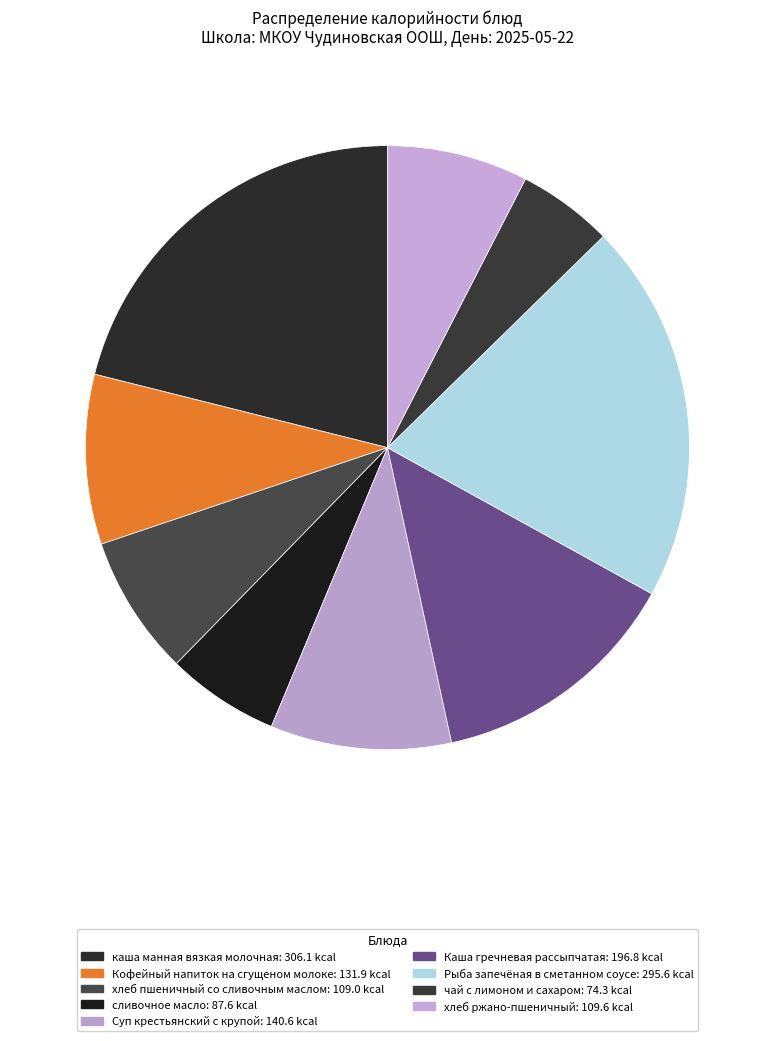

To the nearest percent, what percentage of the pie is сливочное масло?

6%